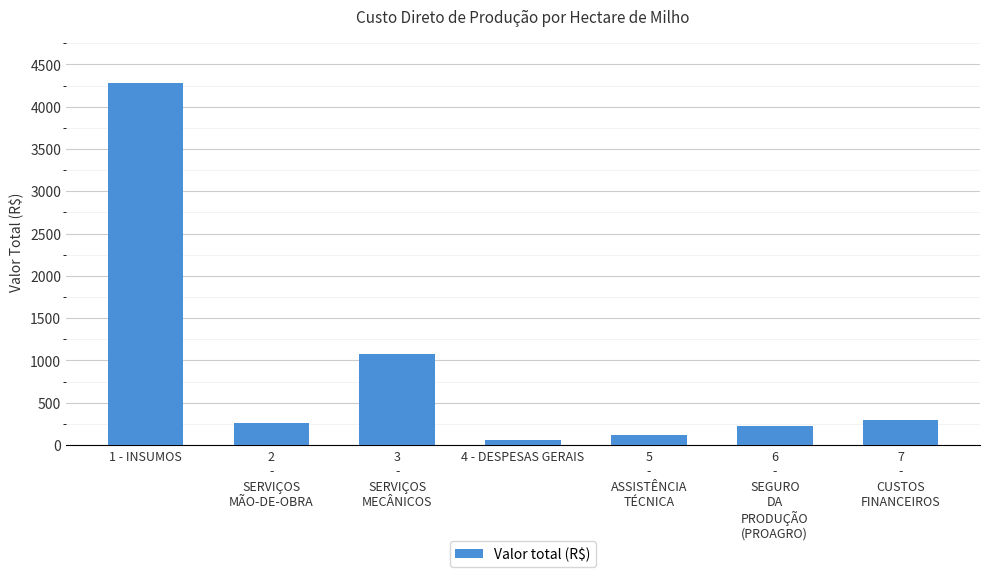

What value does the data have at 2
-
SERVIÇOS
MÃO-DE-OBRA?

256.8